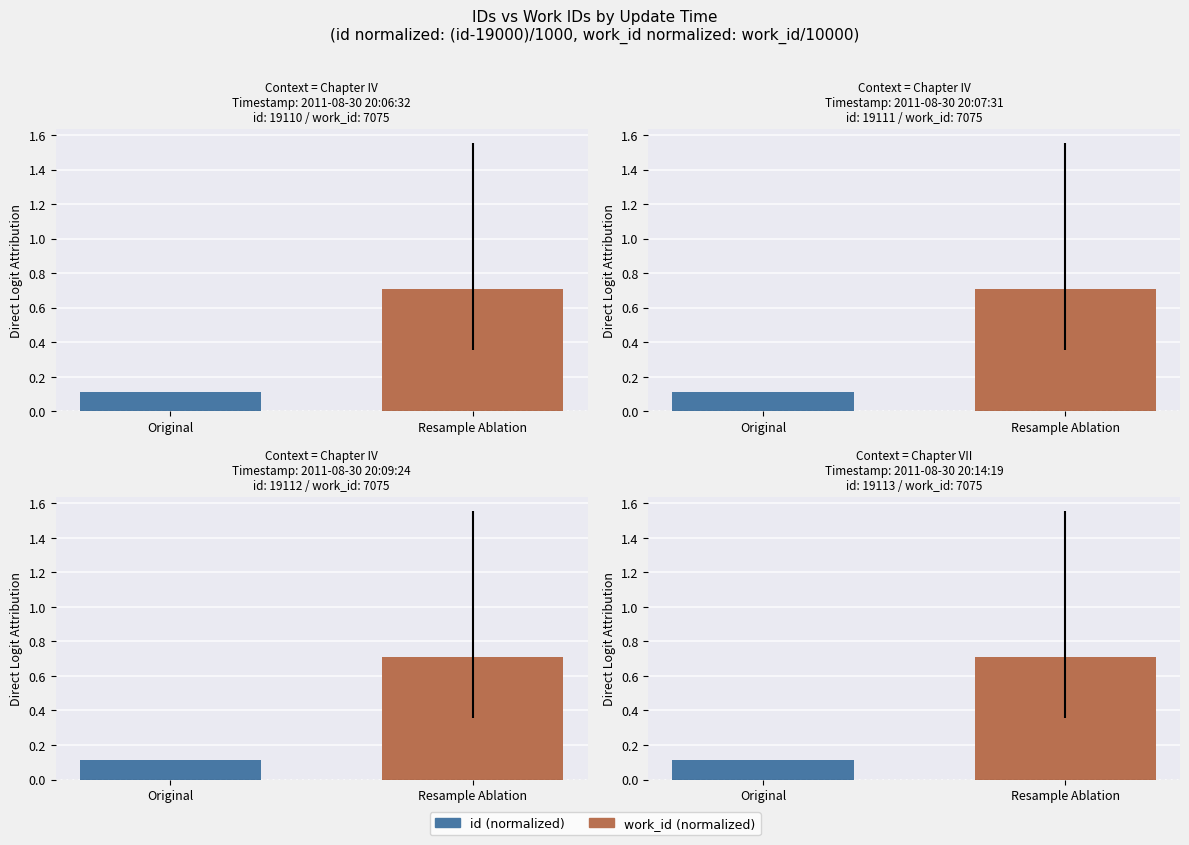

Rank the categories by value from lowest to highest.

Original, Resample Ablation